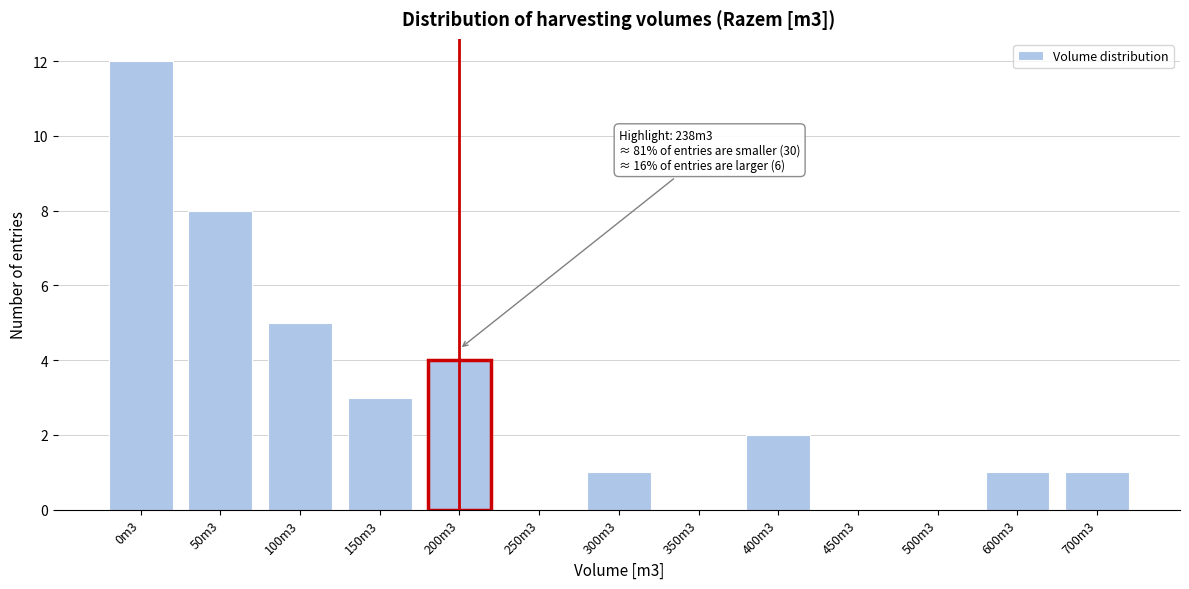

Reading left to right, transcribe all the data shown in this chart.

0m3=12	50m3=8	100m3=5	150m3=3	200m3=4	250m3=0	300m3=1	350m3=0	400m3=2	450m3=0	500m3=0	600m3=1	700m3=1